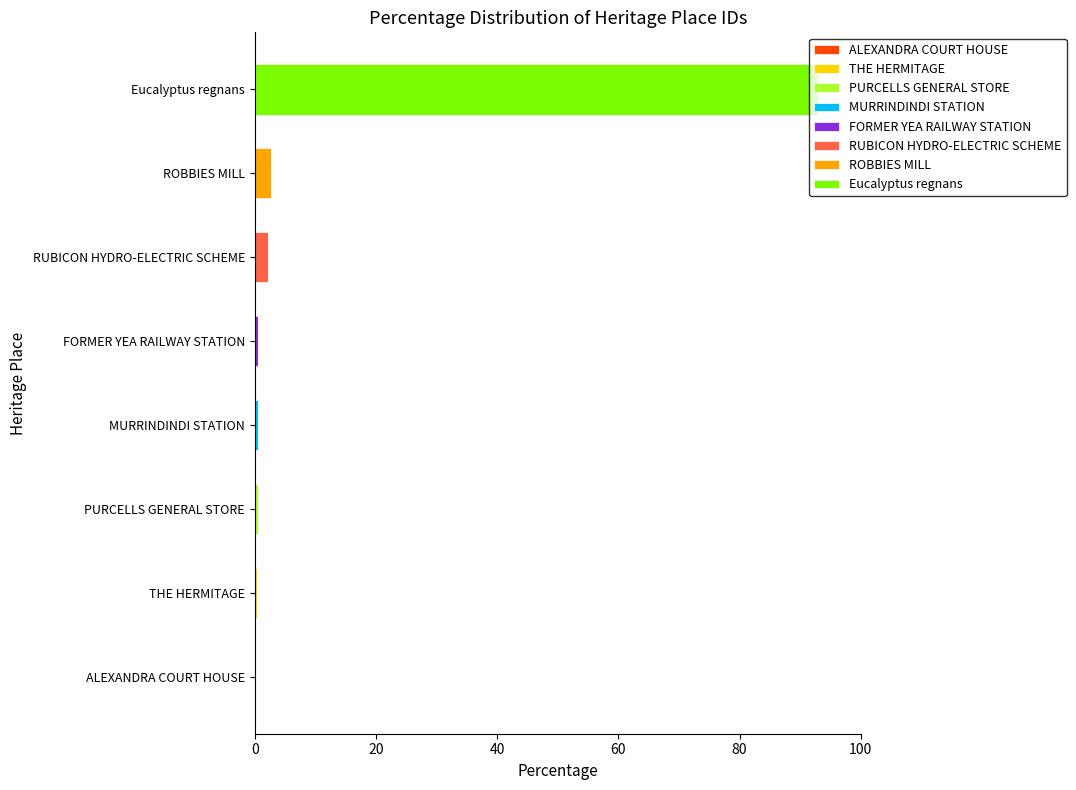

At which category is the sum across all series the highest?

Eucalyptus regnans